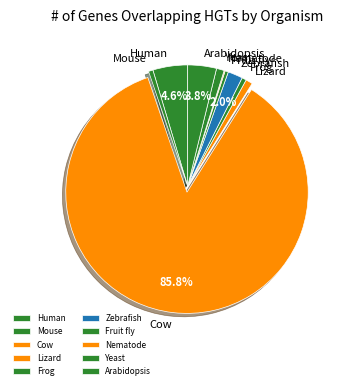

Which category has the biggest portion of the pie?

Cow